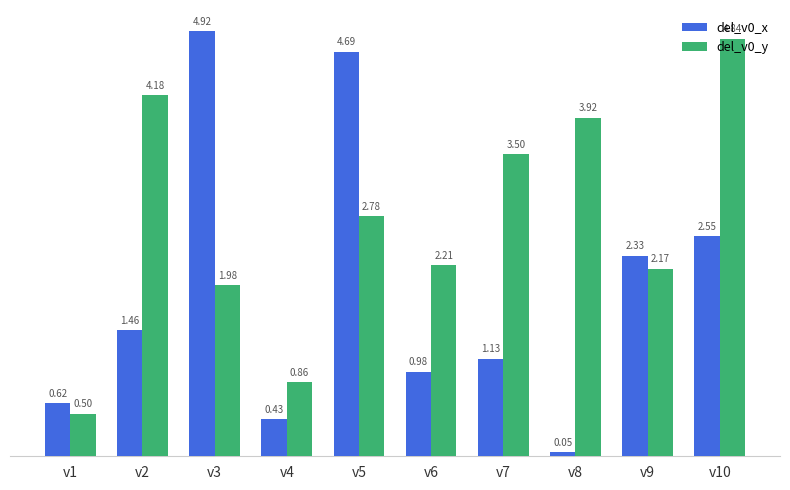

What is the total value across all series at v2?

5.6